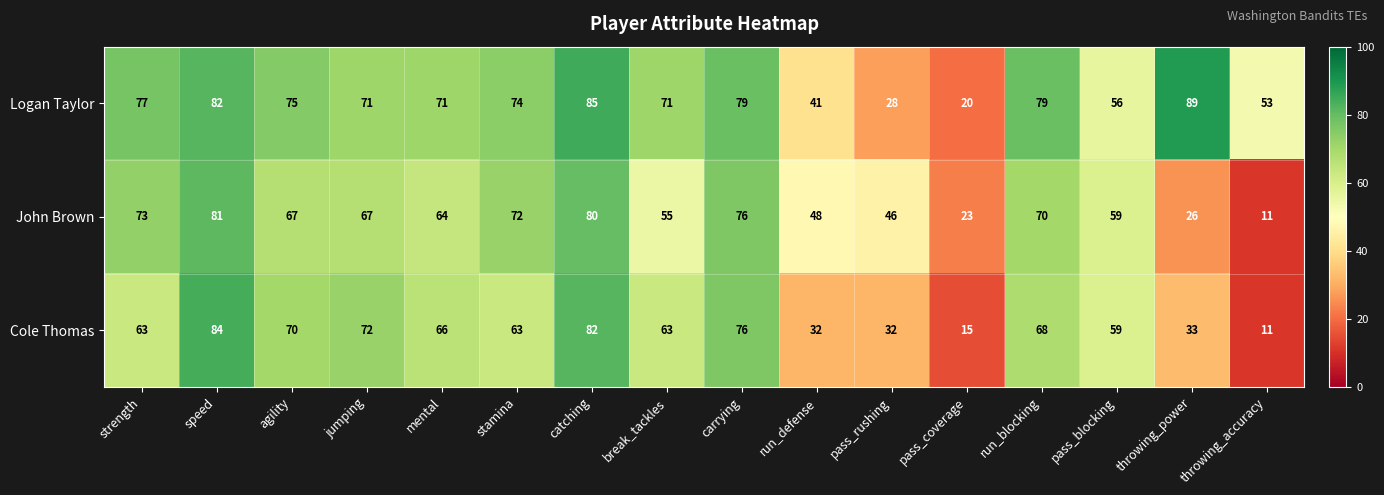

Which series has the widest spread of values?

Cole Thomas